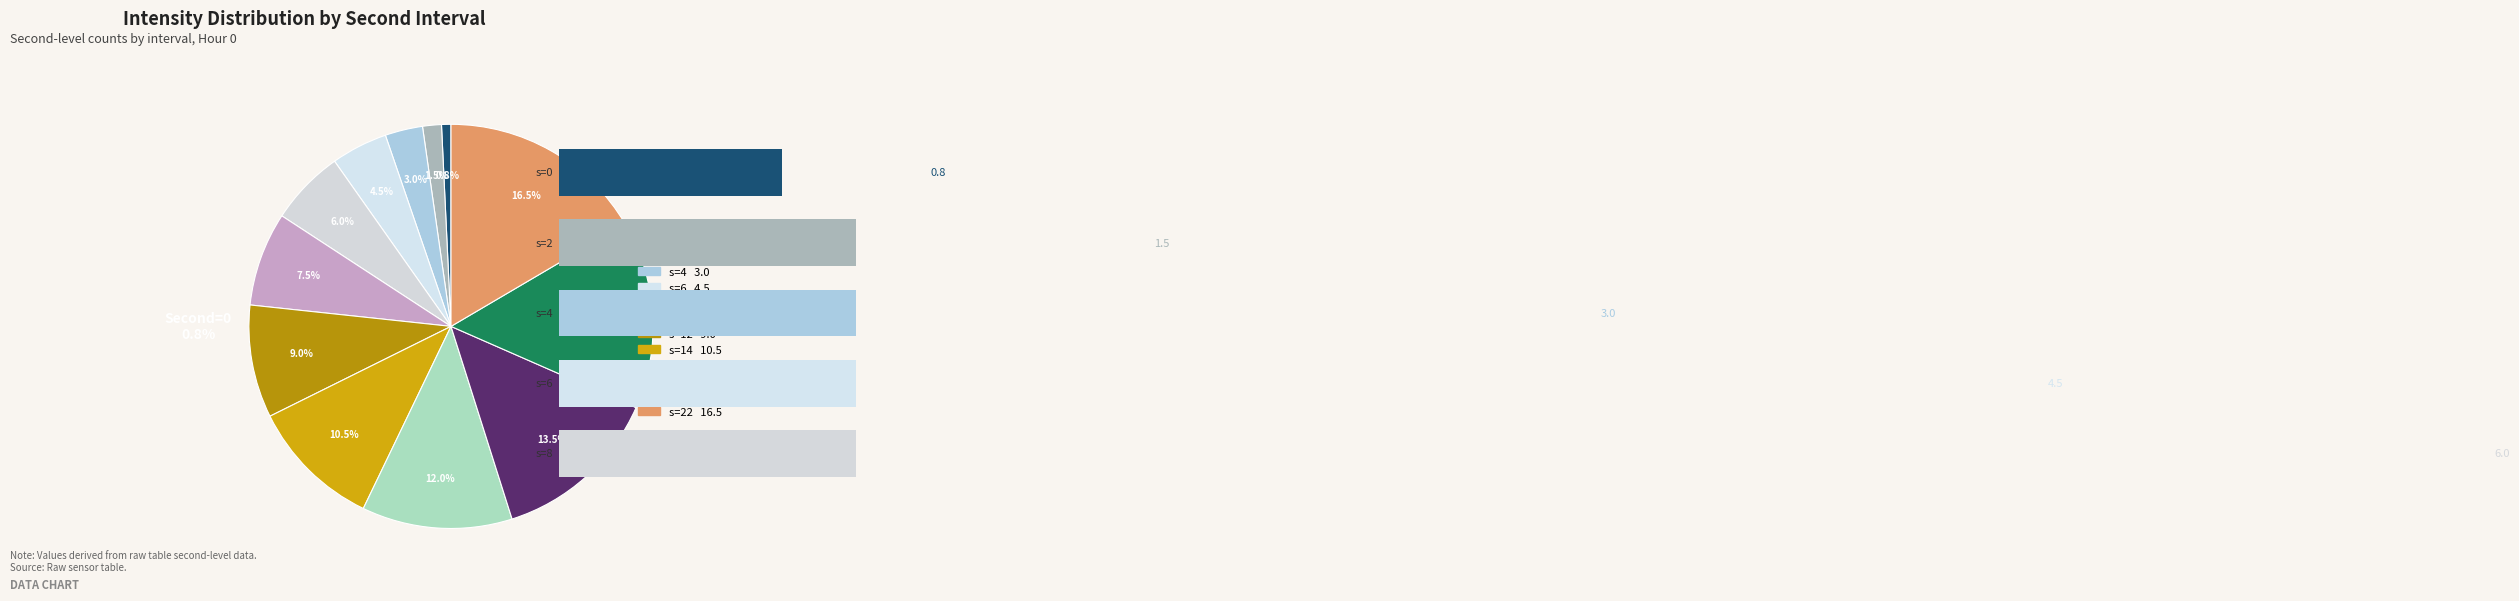

True or false: 2 accounts for 1% of the total.

False